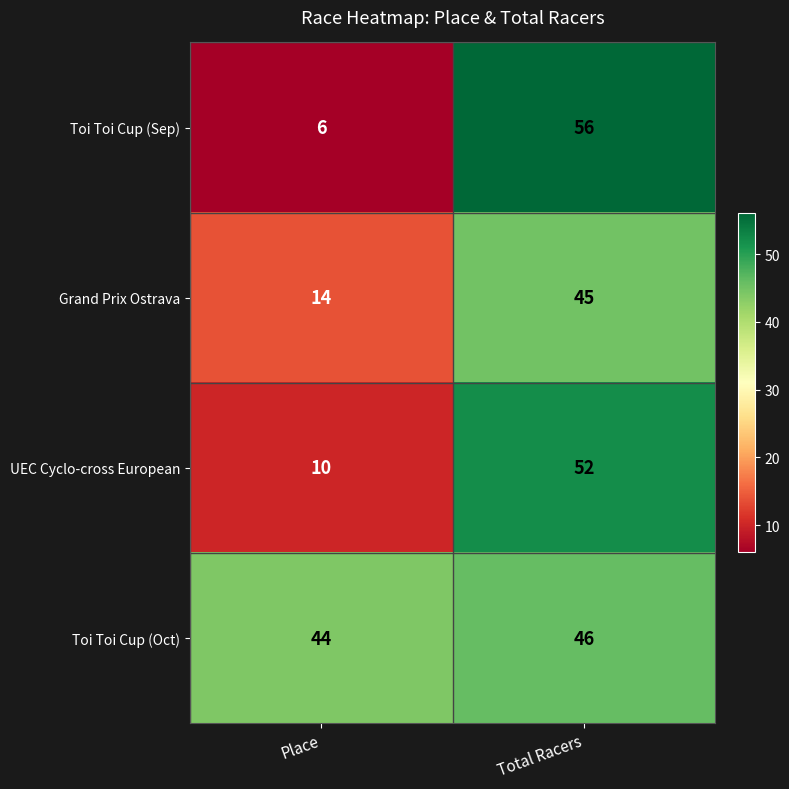

At which label does Toi Toi Cup (Sep) reach its minimum?

Place